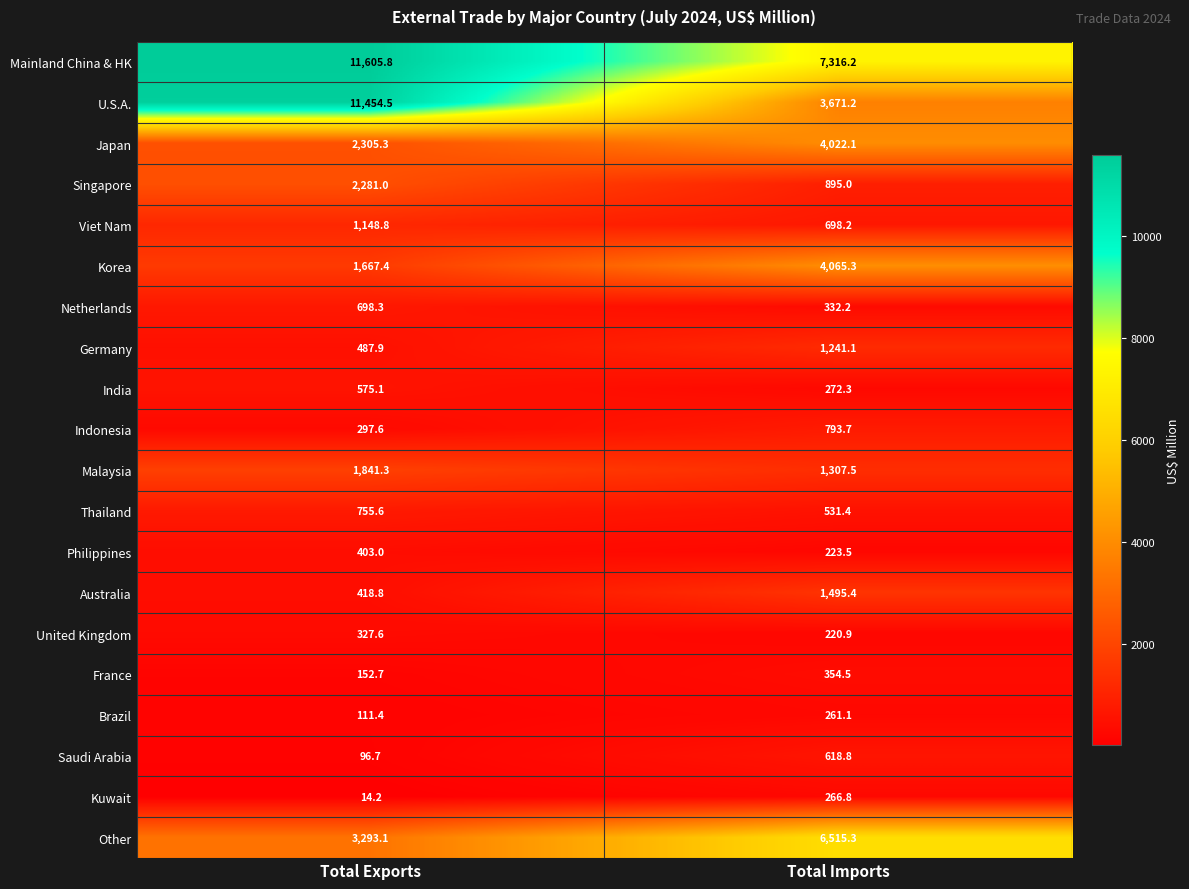

What is the difference between the maximum and minimum values in the Japan series?

1716.8